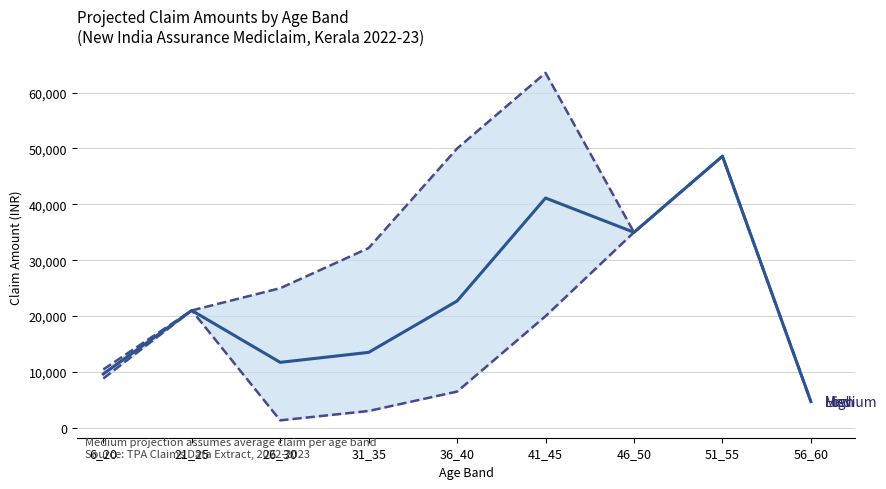

What is the sum of all Medium values?

208078.5